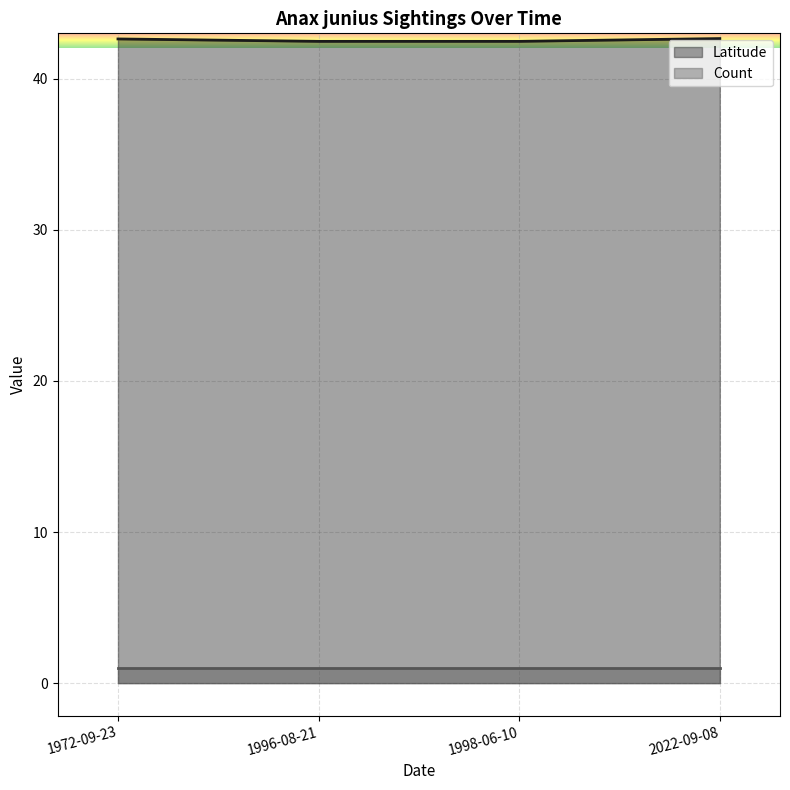

Is the value of Latitude at 1998-06-10 greater than the value of Count at 1998-06-10?

Yes